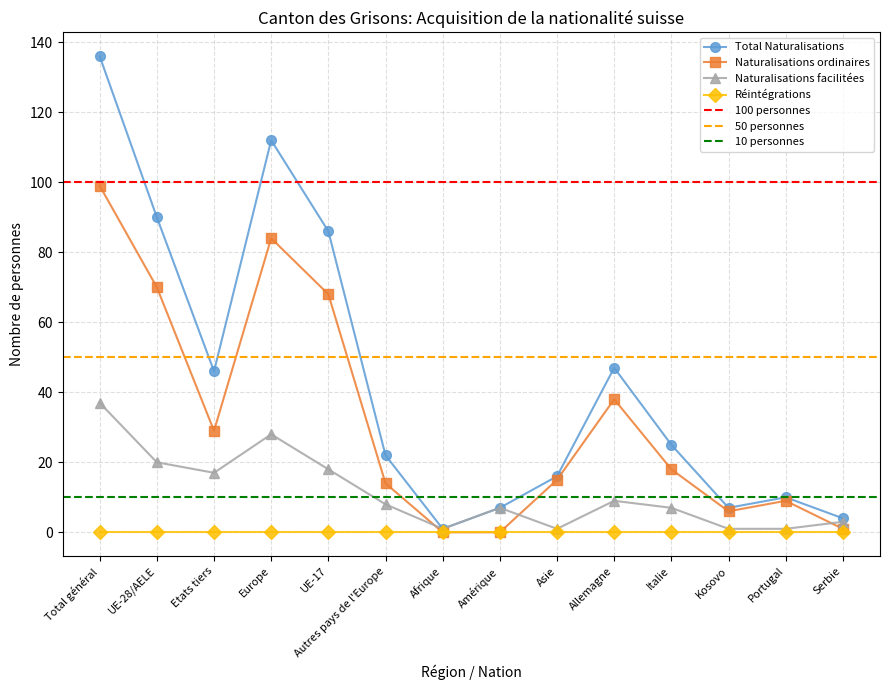

How many values in the Total Naturalisations series are below 25?

7